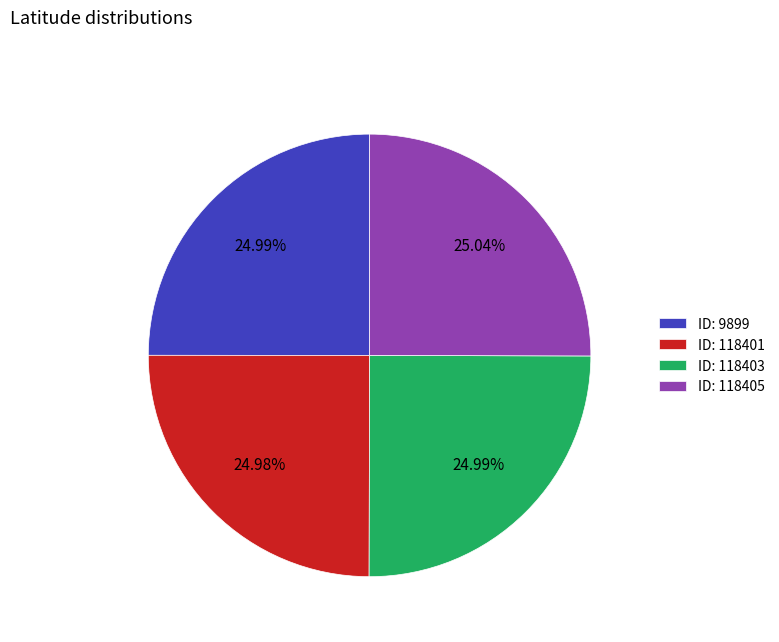

How many segments does this pie chart have?

4